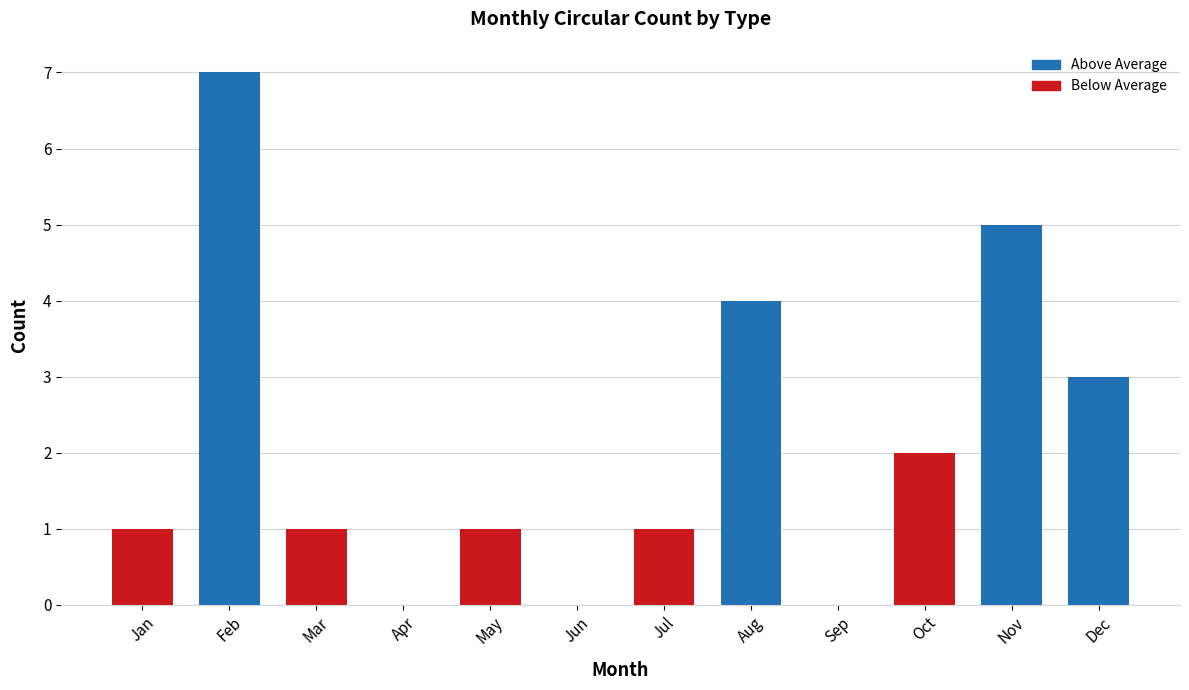

The OrbitUpdate series shows 3 at Oct. True or false?

False